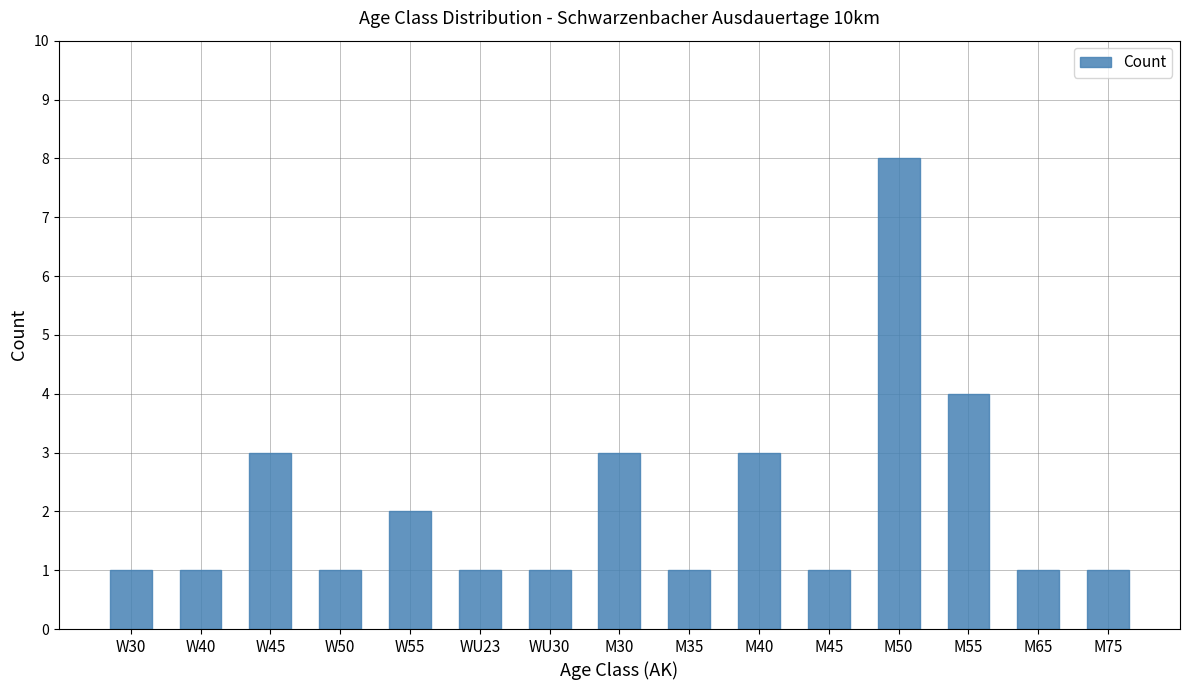

What is the maximum value shown in the chart?

8